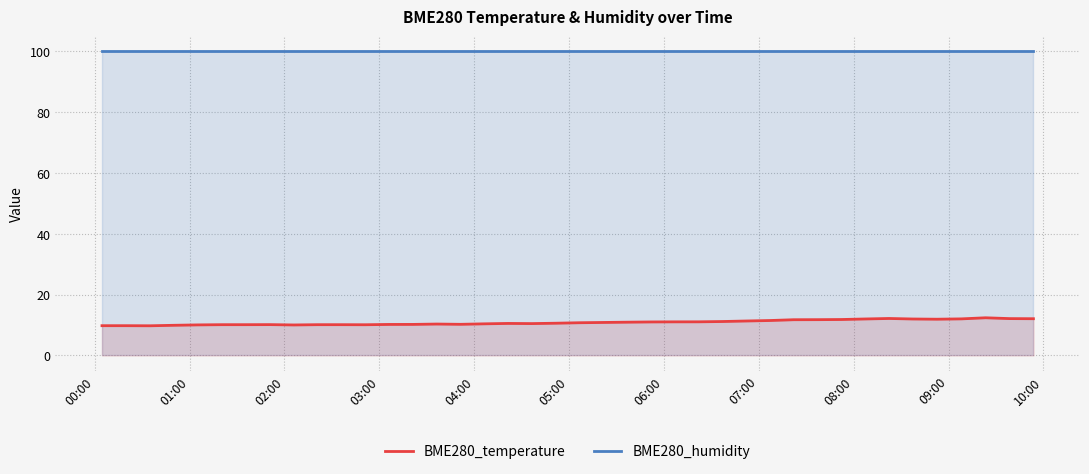

Which series has the largest total across all categories?

BME280_humidity